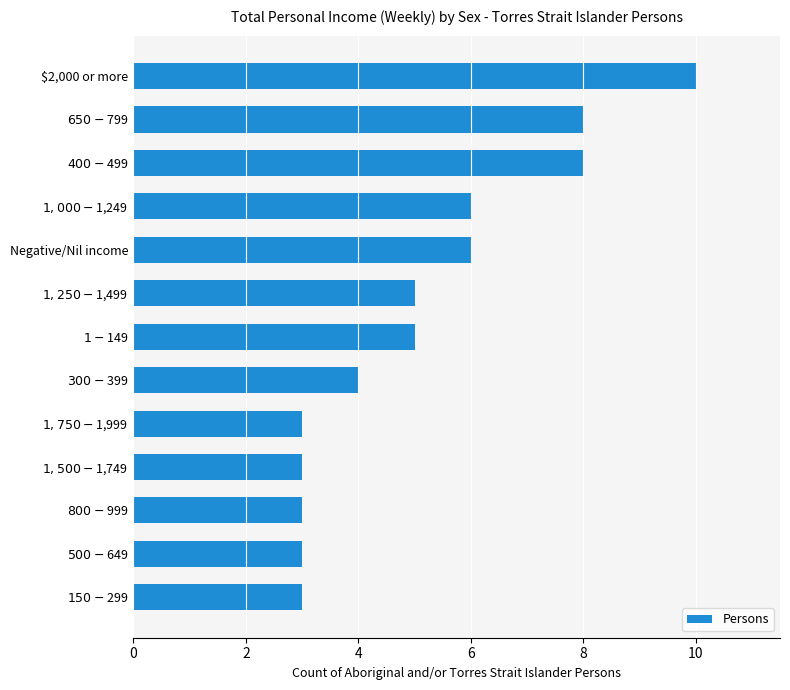

How many bars are there in total?

13